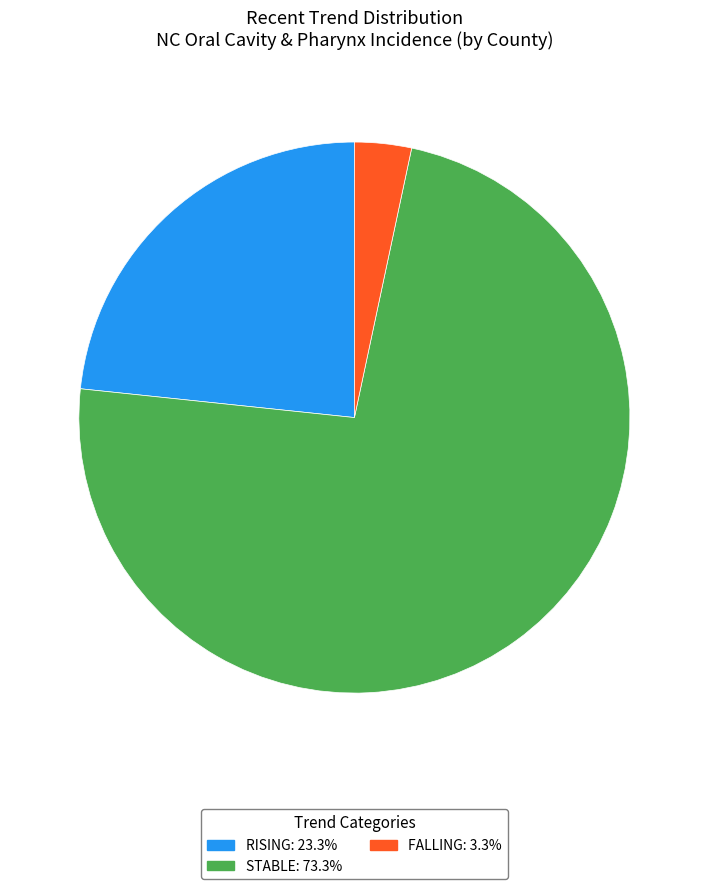

Is there a majority slice in this chart?

Yes